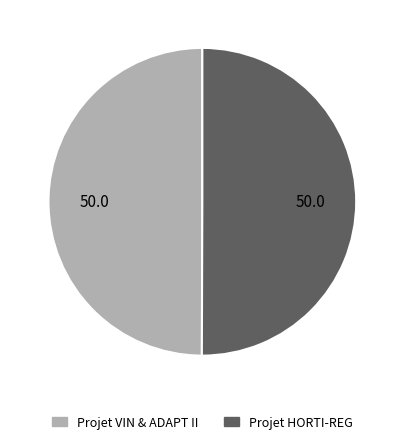

Do Projet VIN & ADAPT II and Projet HORTI-REG together represent more than half of the pie?

Yes